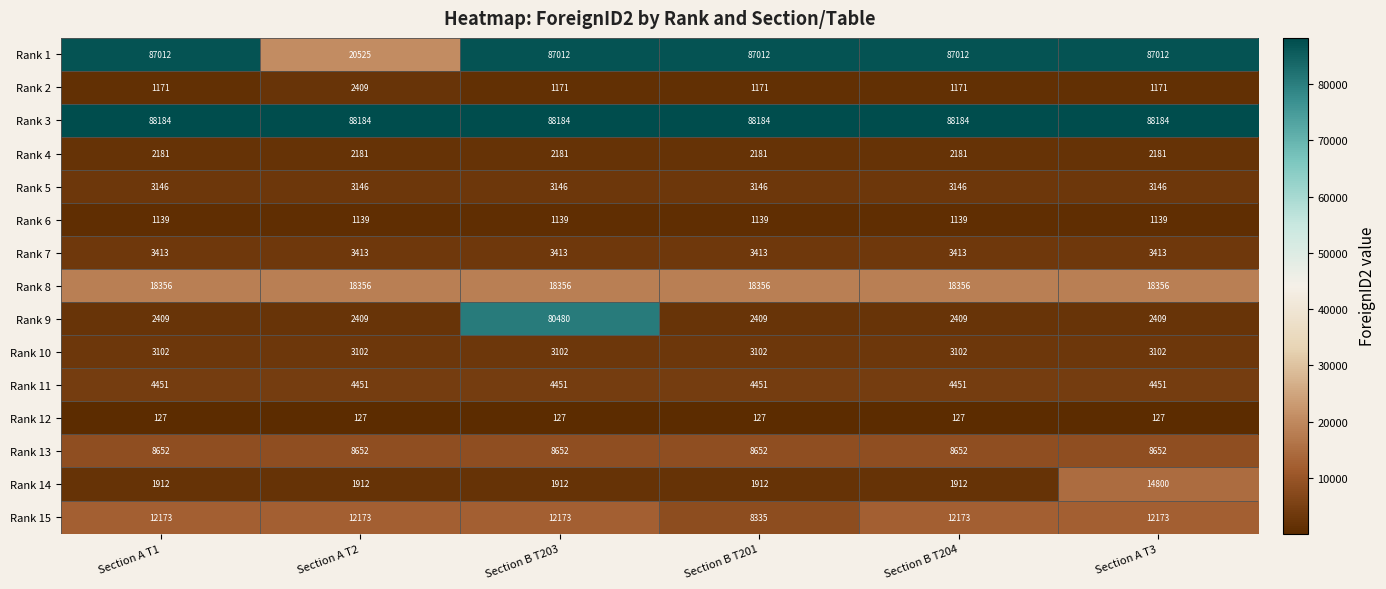

Which series has the largest range (max minus min)?

Rank 9